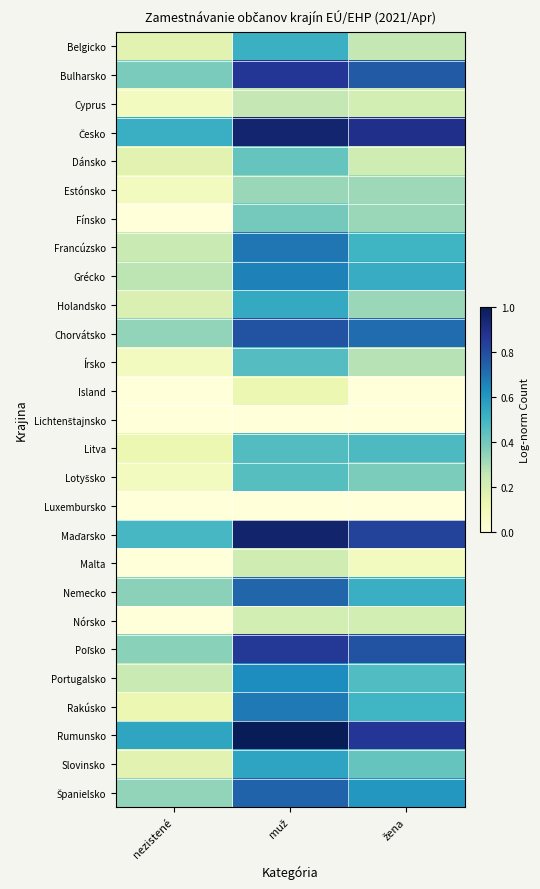

What is the total value across all series at žena?

11.5